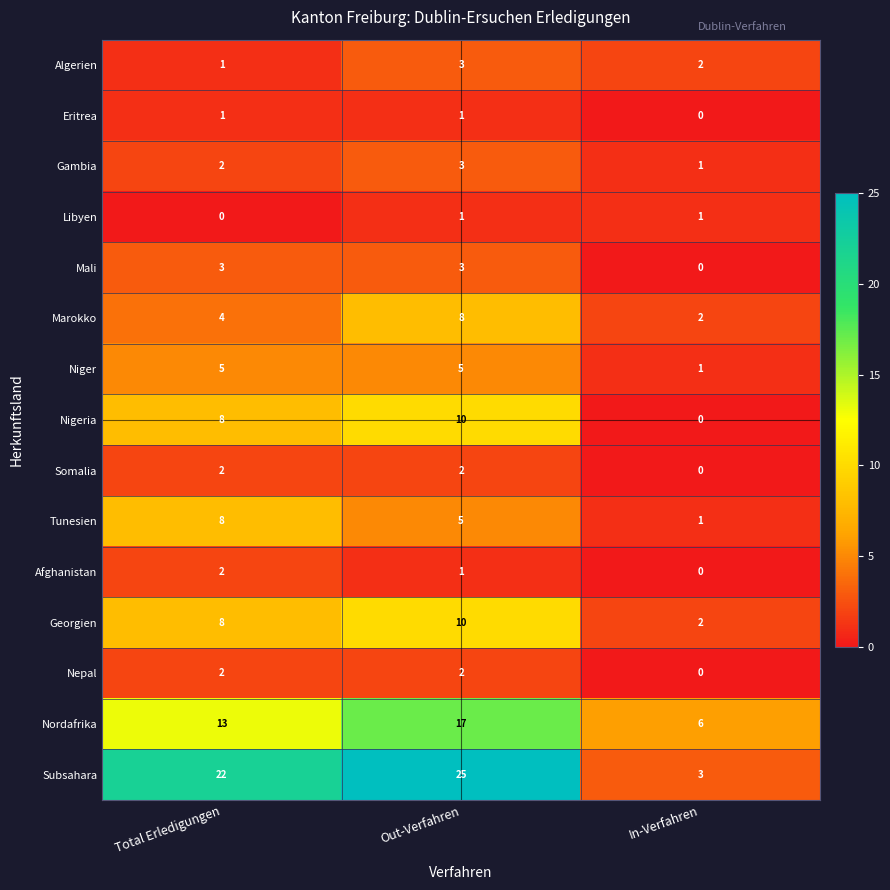

Count the number of categories in the chart.

3